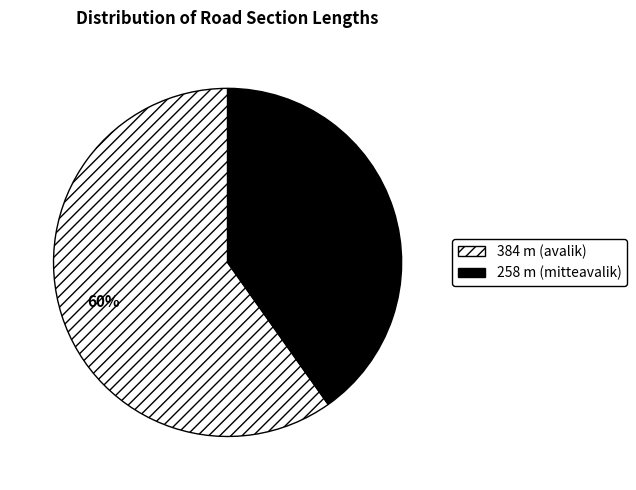

What is the largest slice in the pie chart?

384